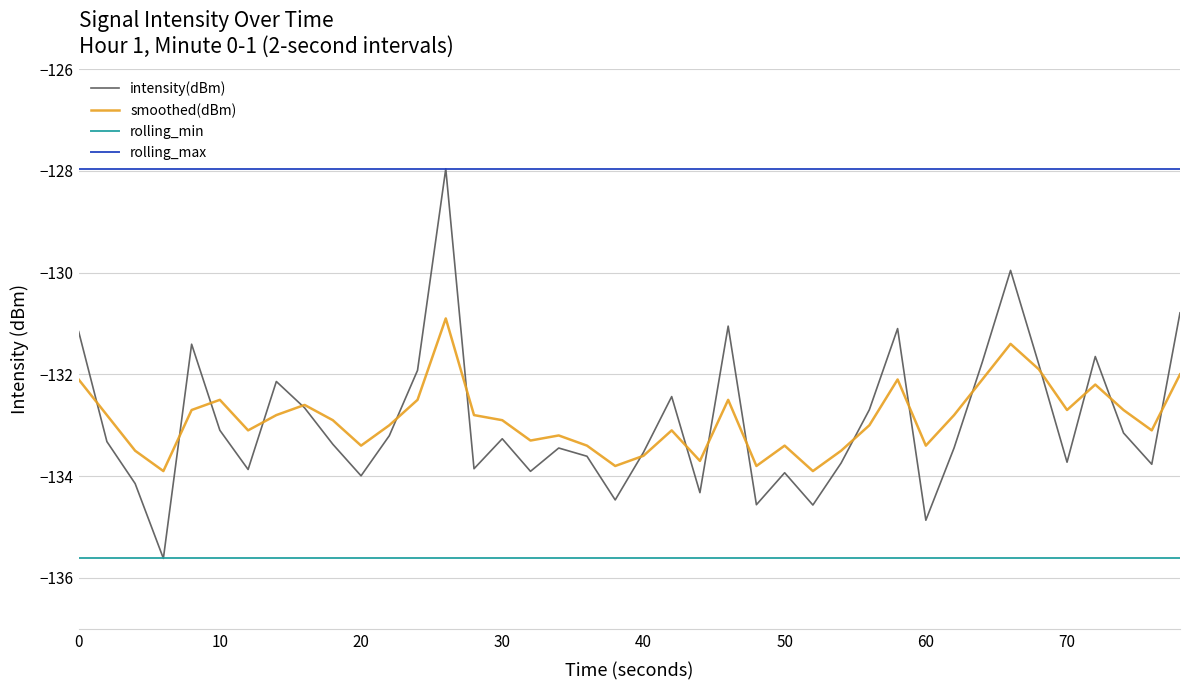

True or false: smoothed(dBm) and rolling_max cross at least once.

False